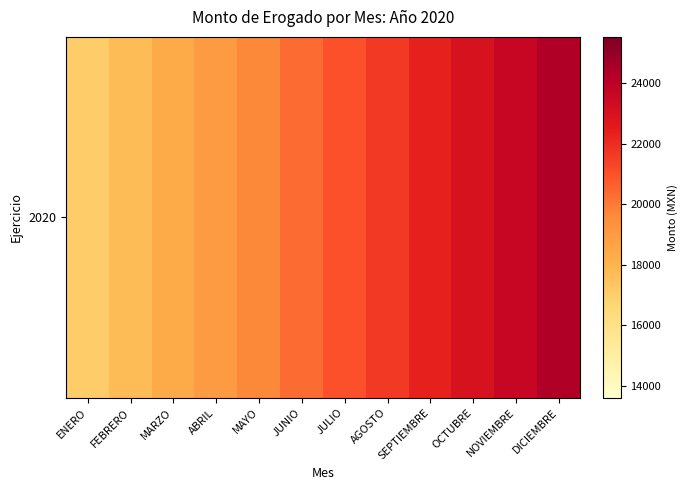

The chart shows a value of 18338.5 at MARZO. True or false?

True